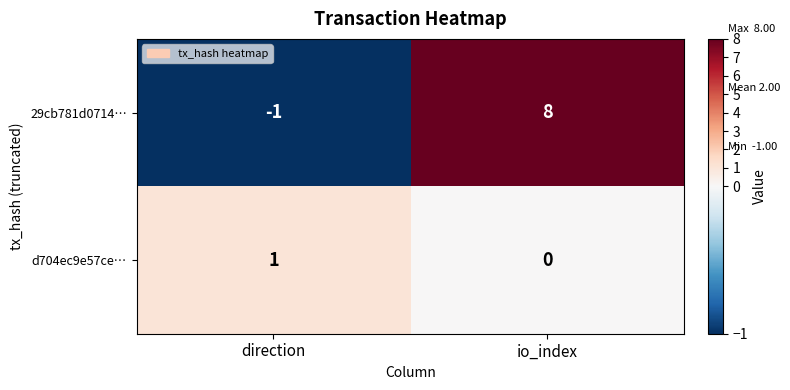

What is the difference between the 29cb781d0714… values at direction and io_index?

9